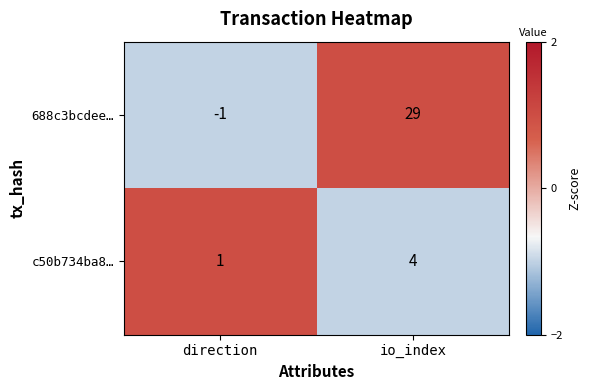

Which series has the largest range (max minus min)?

688c3bcdee…